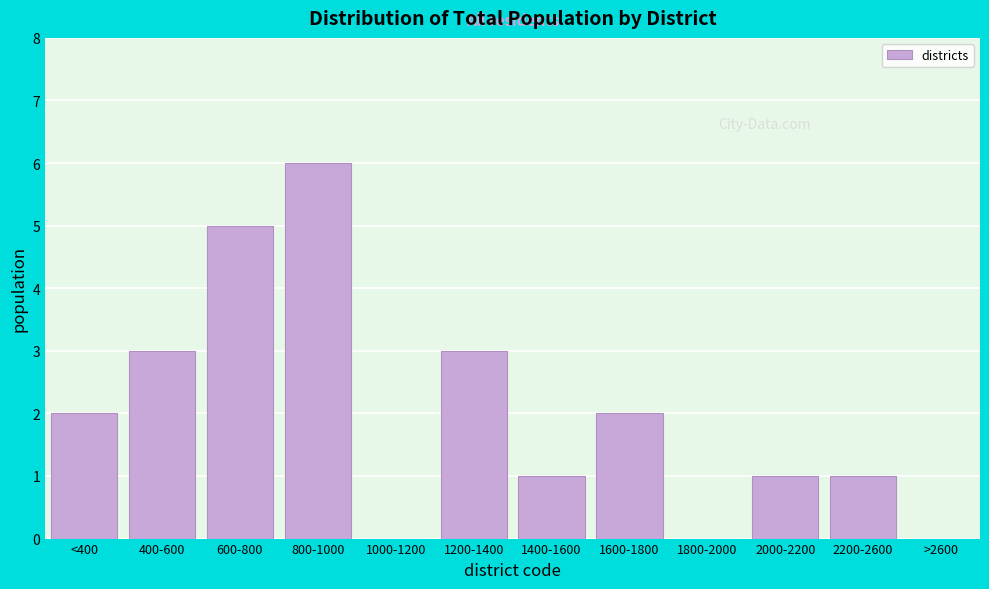

Reading left to right, list all the values displayed in this chart.

<400=2	400-600=3	600-800=5	800-1000=6	1000-1200=0	1200-1400=3	1400-1600=1	1600-1800=2	1800-2000=0	2000-2200=1	2200-2600=1	>2600=0